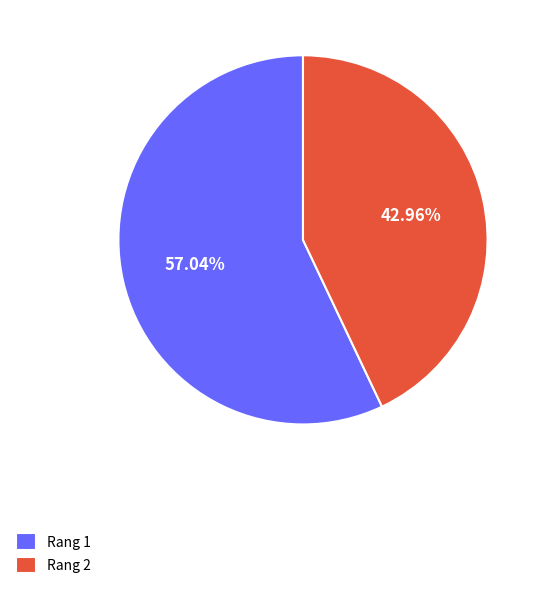

How many slices are in this pie chart?

2